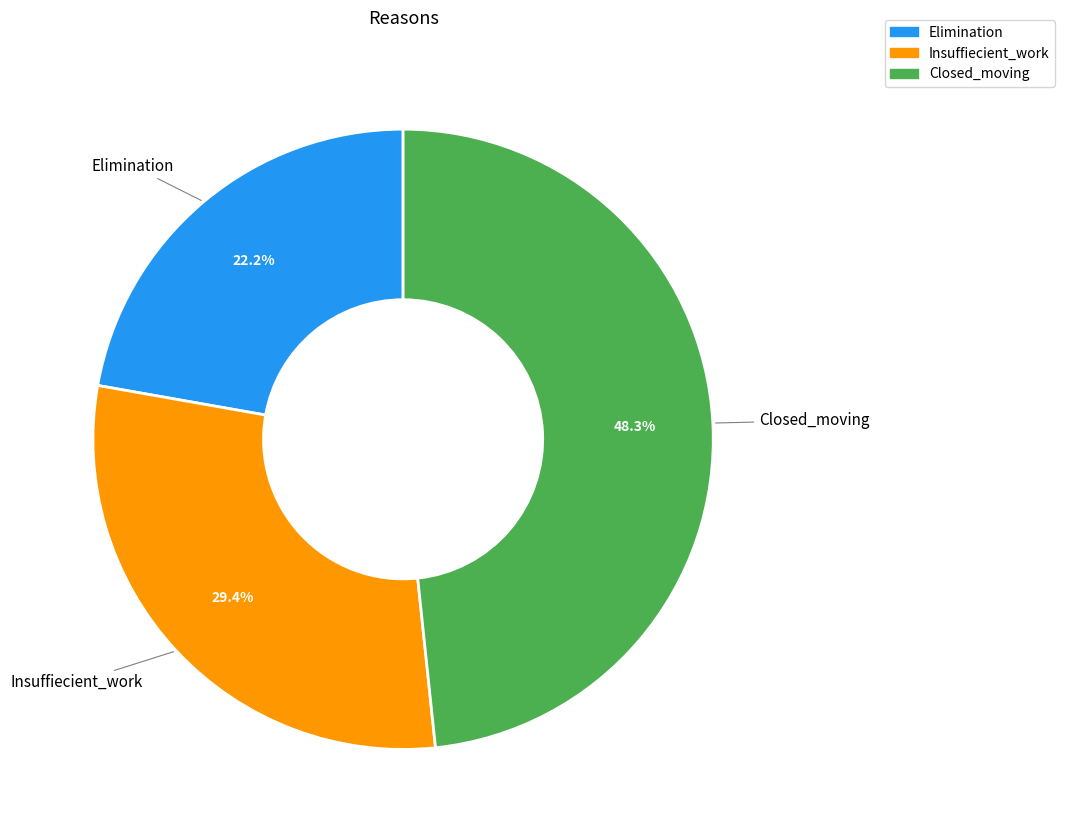

To the nearest percent, what portion does Closed_moving represent?

48%